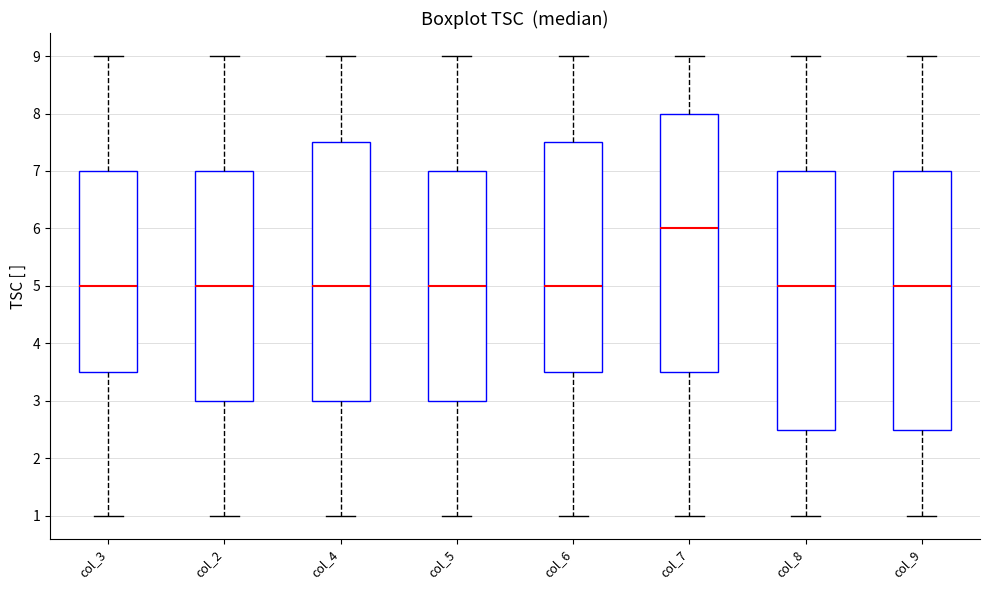

Reading left to right, transcribe this box plot: for each box, give where its median line is, the range the box spans, and where its two whiskers end, as read against the y-axis. The values are not printed on the chart, so give them approximately, as read against the axis.

col_3: median 5.0, box 3.5 to 7.0, whiskers 1.0 to 9.0
col_2: median 5.0, box 3.0 to 7.0, whiskers 1.0 to 9.0
col_4: median 5.0, box 3.0 to 7.5, whiskers 1.0 to 9.0
col_5: median 5.0, box 3.0 to 7.0, whiskers 1.0 to 9.0
col_6: median 5.0, box 3.5 to 7.5, whiskers 1.0 to 9.0
col_7: median 6.0, box 3.5 to 8.0, whiskers 1.0 to 9.0
col_8: median 5.0, box 2.5 to 7.0, whiskers 1.0 to 9.0
col_9: median 5.0, box 2.5 to 7.0, whiskers 1.0 to 9.0